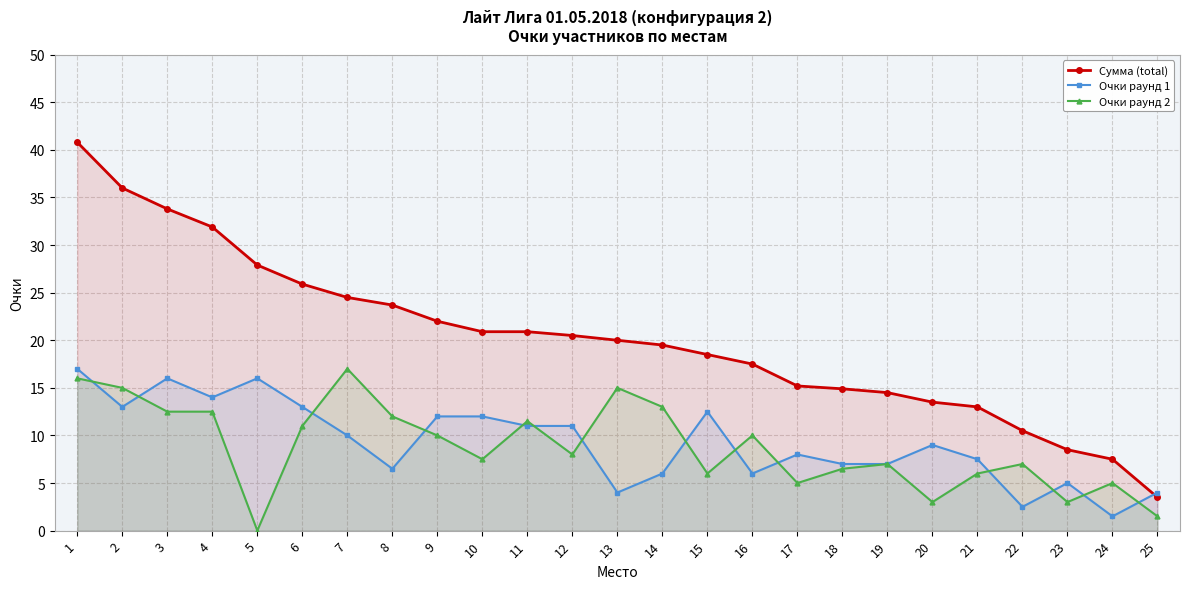

After their last crossing, which series has the higher values: Очки раунд 2 or Очки раунд 1?

Очки раунд 1